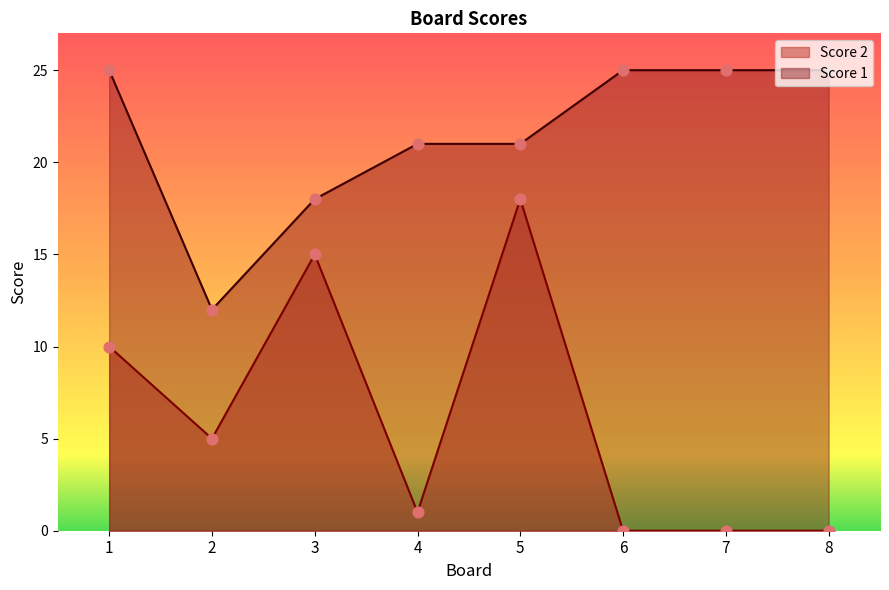

Is the value of Score 1 at 7 greater than the value of Score 2 at 4?

Yes